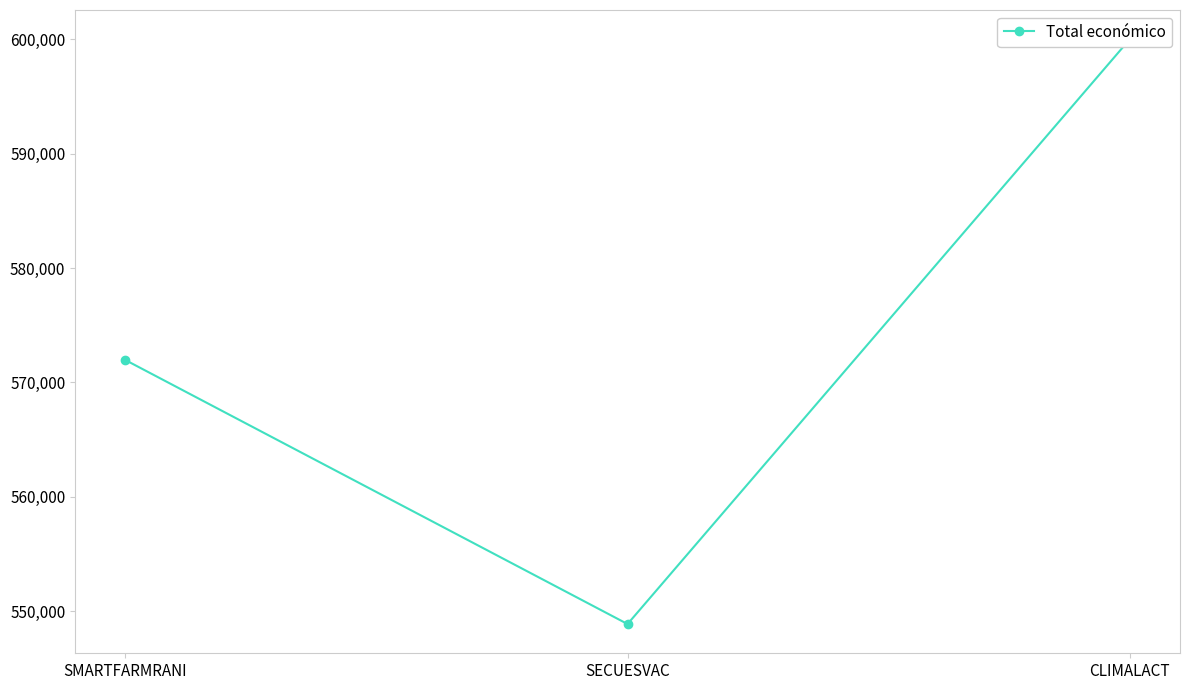

What is the value of the 1st point from the left?

571965